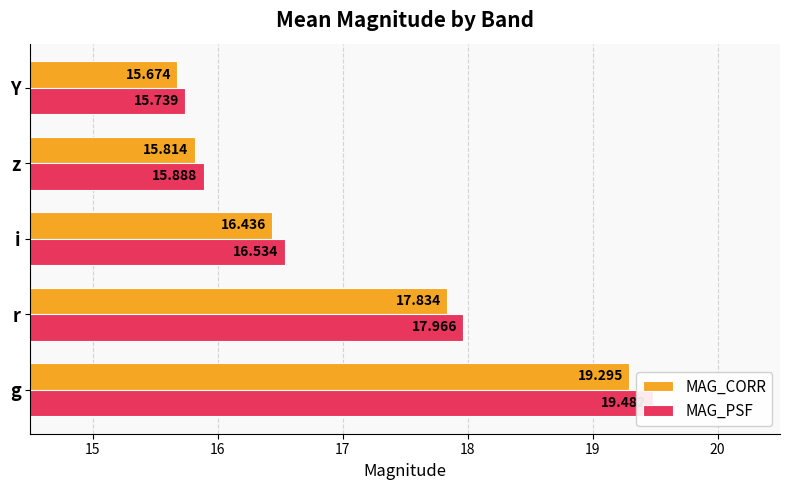

What is the lowest value of the MAG_PSF series?

15.7